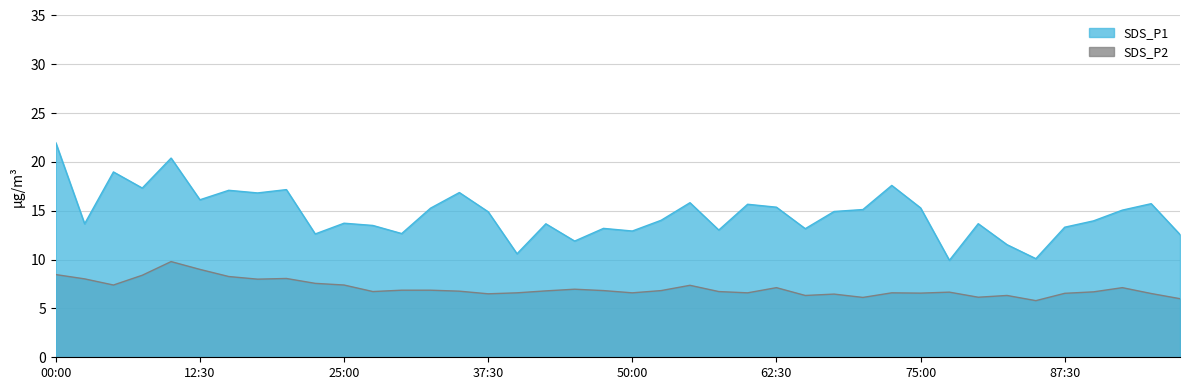

Which series has the largest range (max minus min)?

SDS_P1